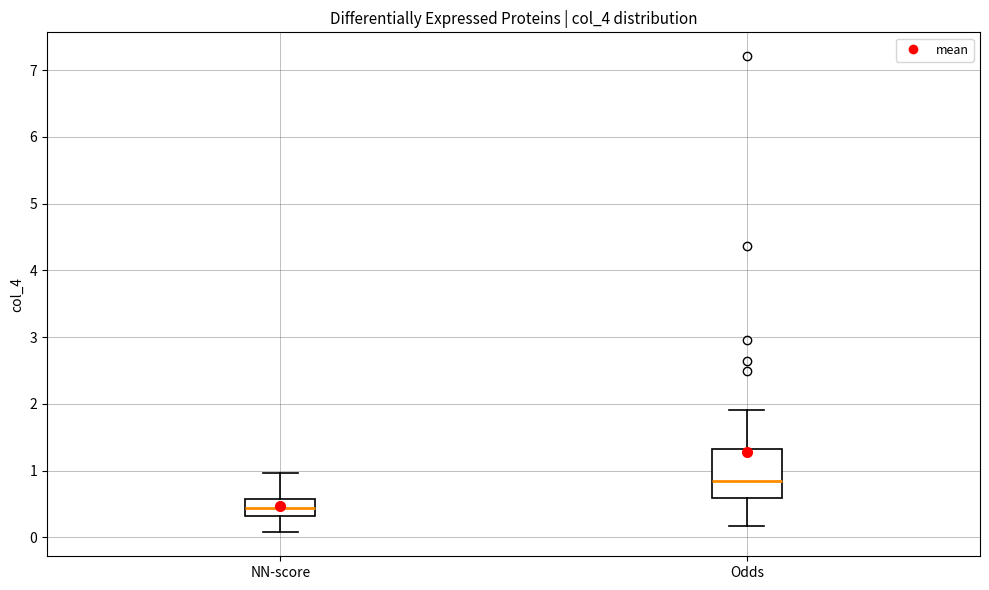

Reading left to right, read every box against the y-axis: the position of its median line, the range the box covers, and the ends of its whiskers. The values are not printed on the chart, so give them approximately, as read against the axis.

NN-score: median 0.4, box 0.3 to 0.6, whiskers 0.1 to 1.0
Odds: median 0.8, box 0.6 to 1.3, whiskers 0.2 to 1.9